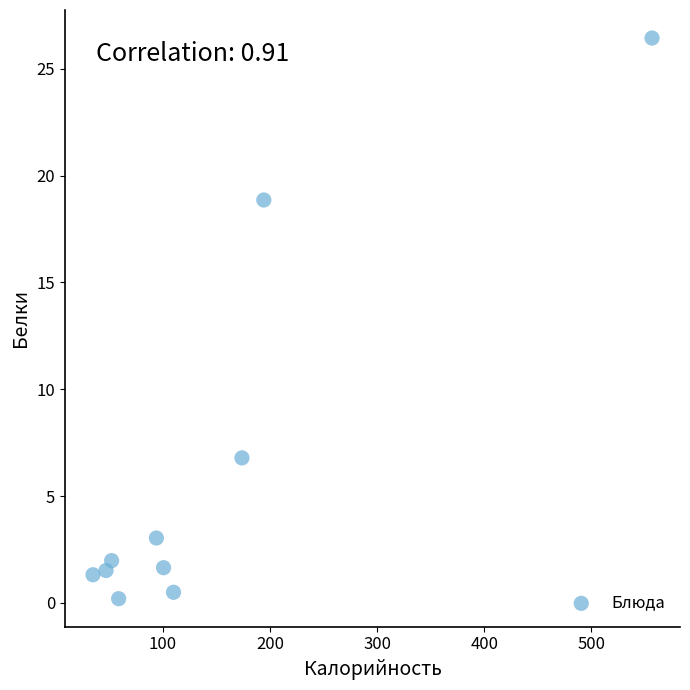

What Y value in the scatter plot is closest to 13?

18.9